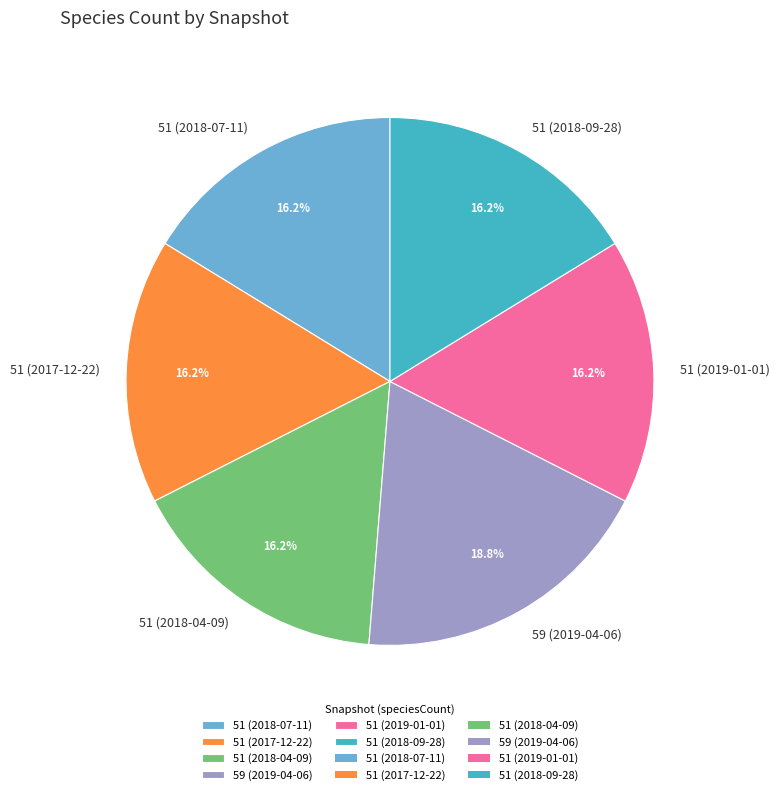

Is there a majority slice in this chart?

No